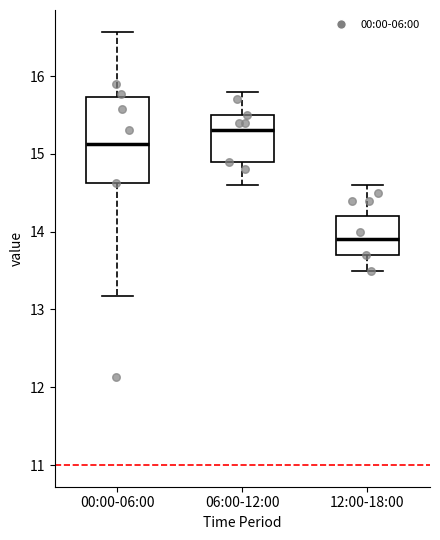

Comparing the boxes themselves (not the whiskers), which one is the tallest?

00:00-06:00